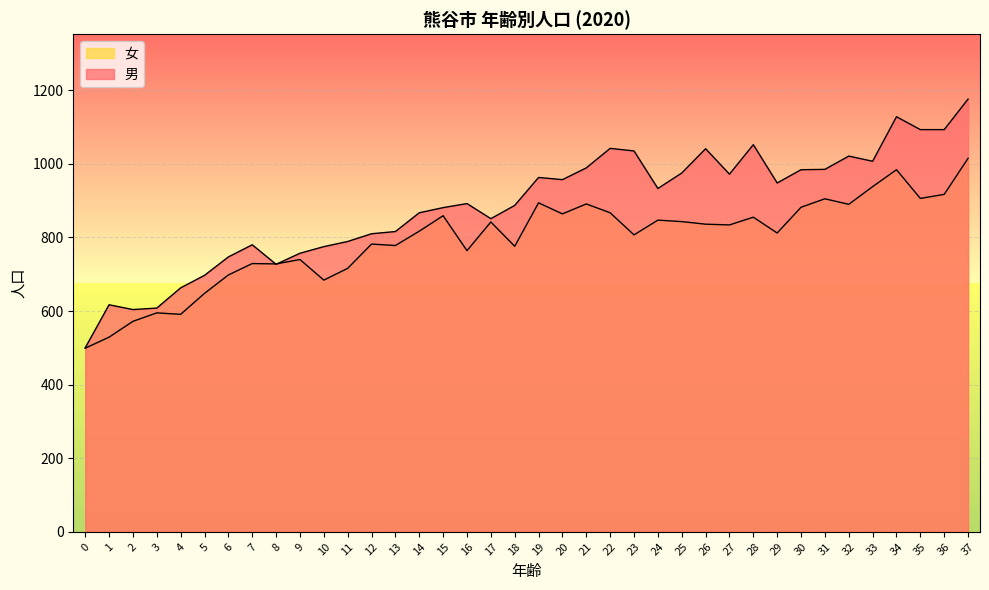

The 女 series shows 648 at 5. True or false?

True